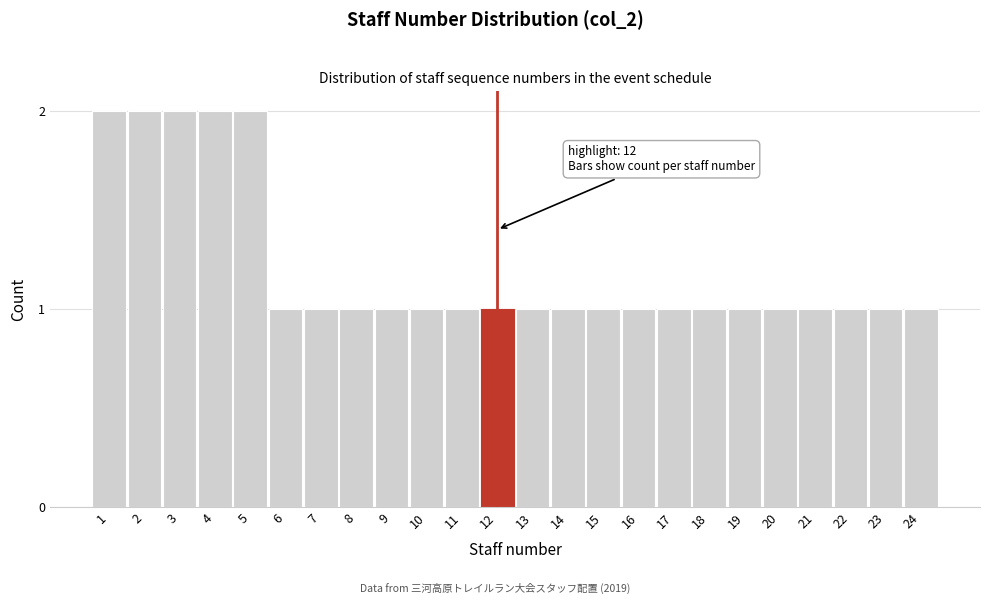

Reading right to left, list all the values displayed in this chart.

1	1	1	1	1	1	1	1	1	1	1	1	1	1	1	1	1	1	1	2	2	2	2	2